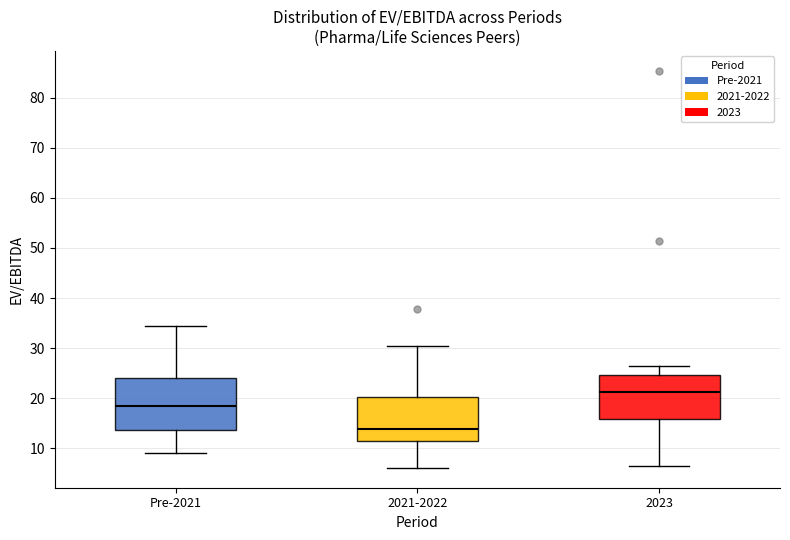

Reading left to right, read every box against the y-axis: the position of its median line, the range the box covers, and the ends of its whiskers. The values are not printed on the chart, so give them approximately, as read against the axis.

Pre-2021: median 18, box 14 to 24, whiskers 9 to 34
2021-2022: median 14, box 12 to 20, whiskers 6 to 31
2023: median 21, box 16 to 25, whiskers 7 to 26